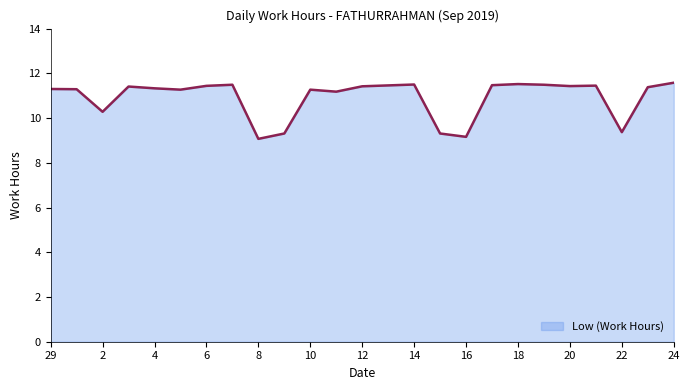

What is the minimum value shown in the chart?

9.1